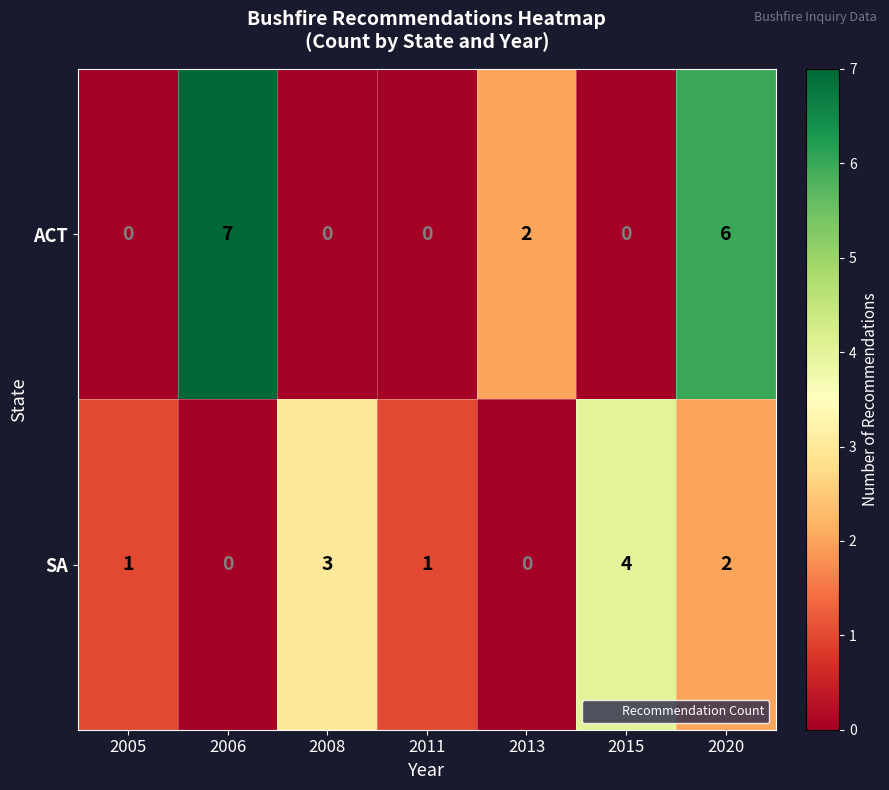

What is the maximum value shown in the chart?

7